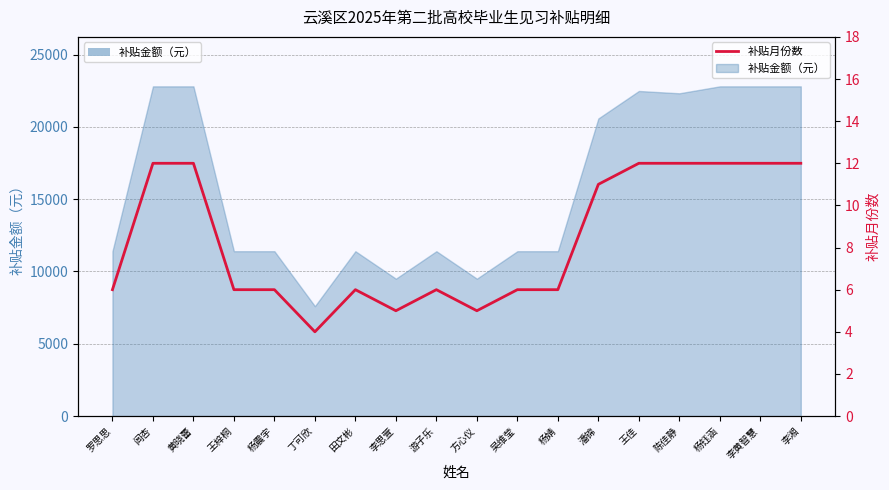

List the labels in order of value, largest first.

闾杏, 黄晓蕾, 王佳, 陈佳静, 杨钰涵, 李黄智慧, 李湘, 潘锦, 罗思思, 王梓桐, 杨震宇, 田文彬, 游子乐, 吴维莹, 杨婧, 李思萱, 方心仪, 丁可欣